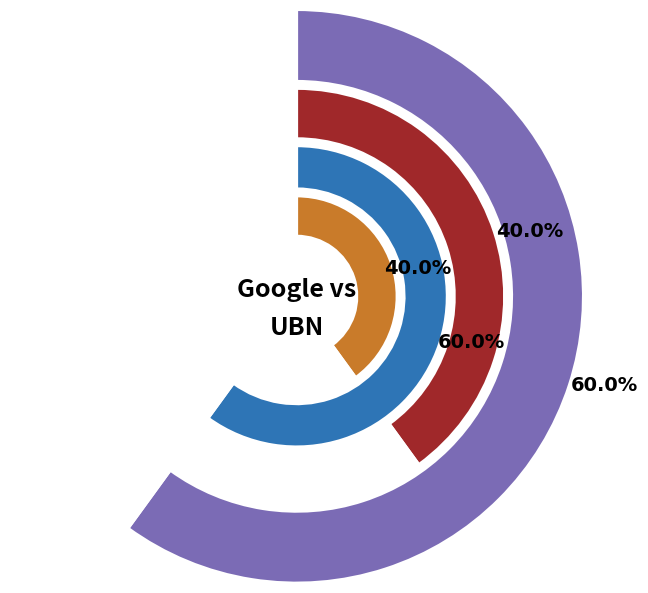

Is 2019-02-19 the majority of the pie?

No